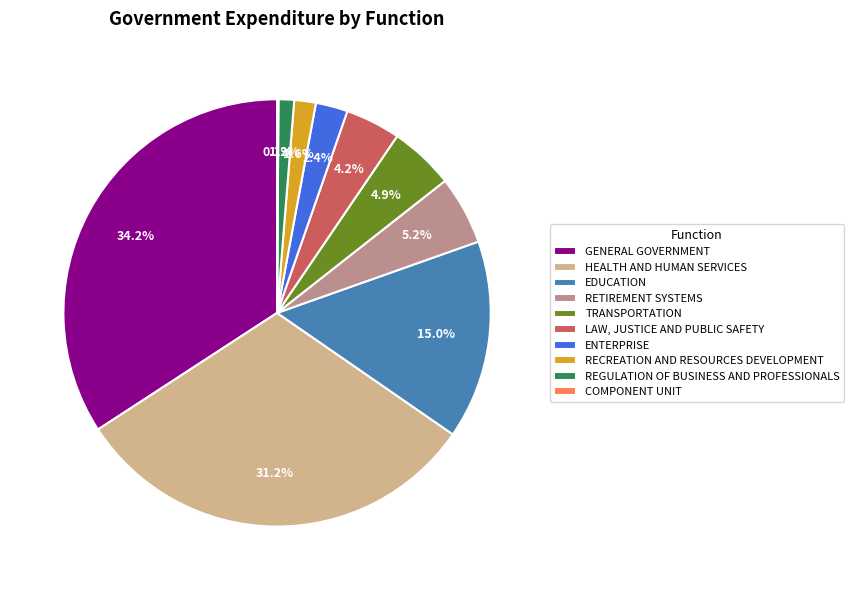

What portion of the pie excludes ENTERPRISE?

97.6%